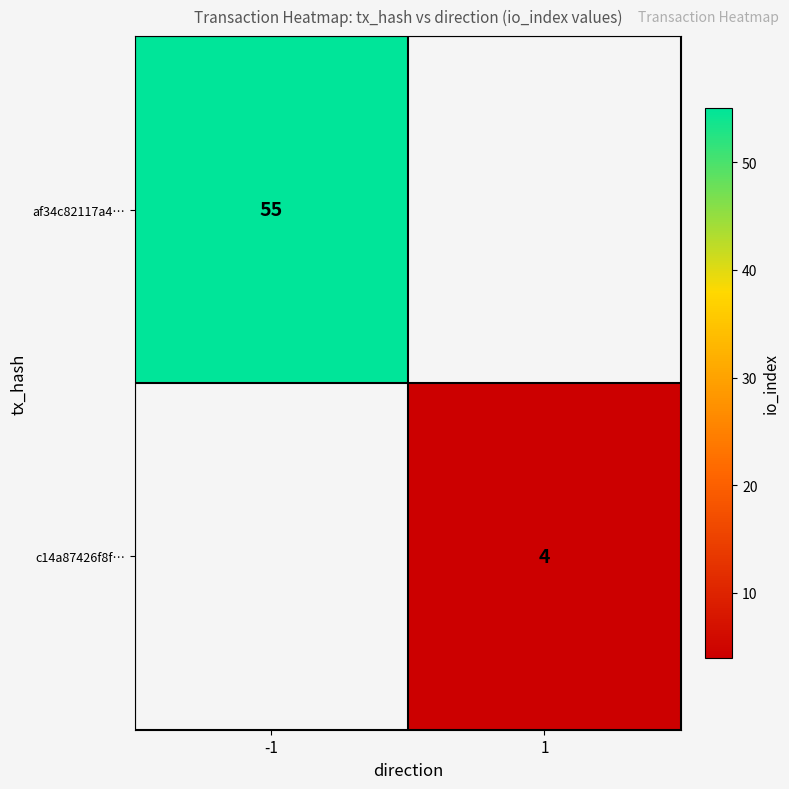

At how many categories does at least one series exceed 41?

1